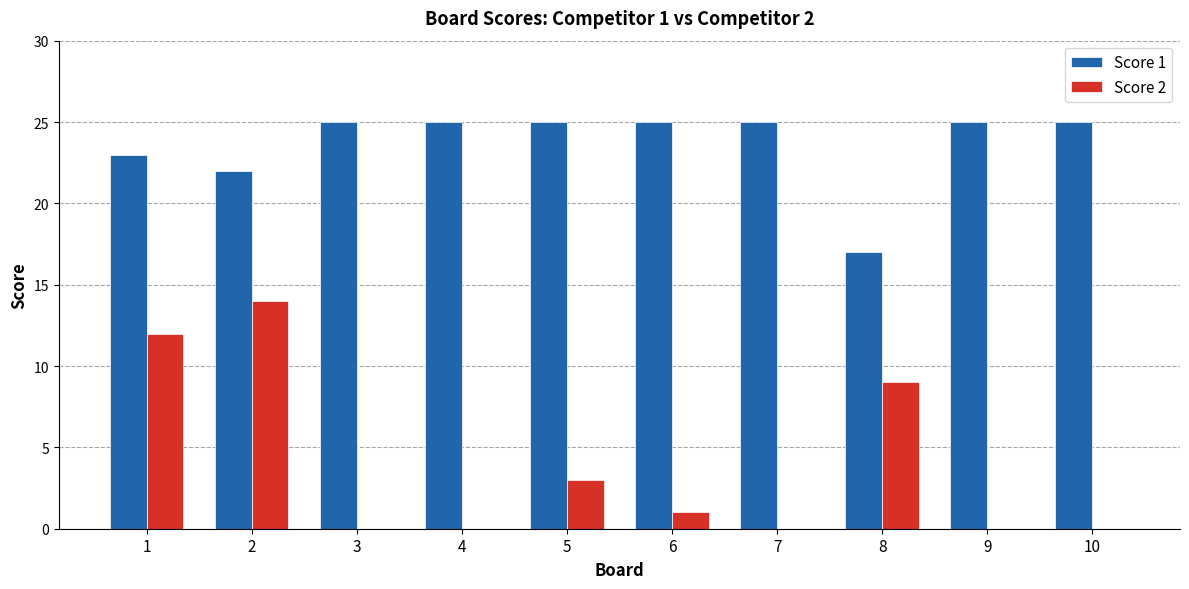

Is it true that Score 2 equals 0 at 3?

True